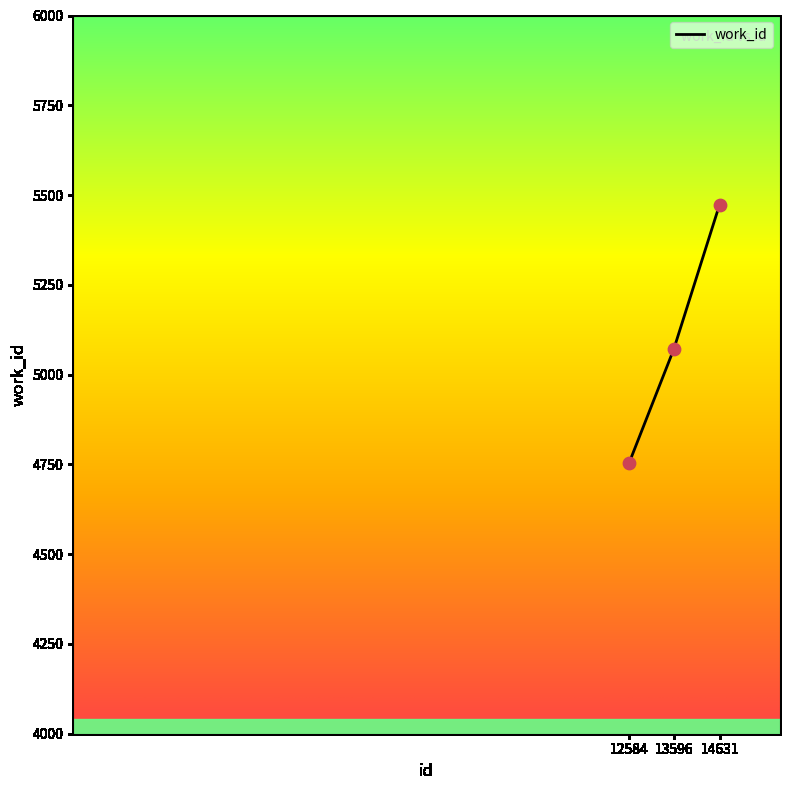

Which has a higher value, 14631 or 13596?

14631